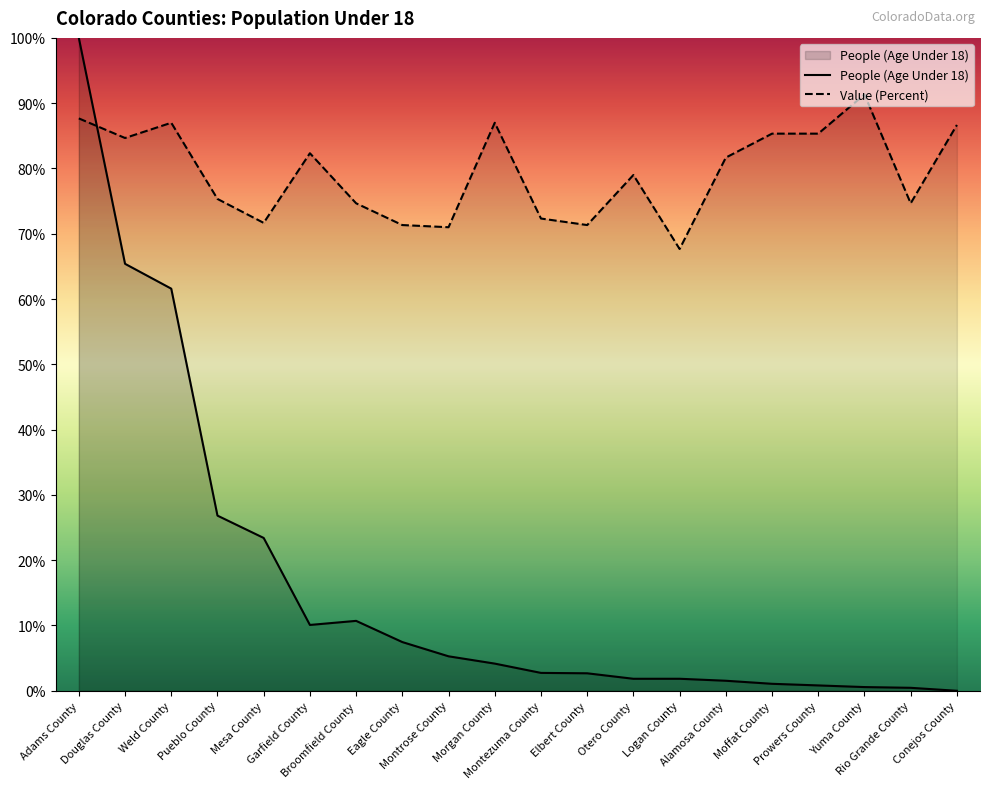

How many lines are shown in the chart?

2